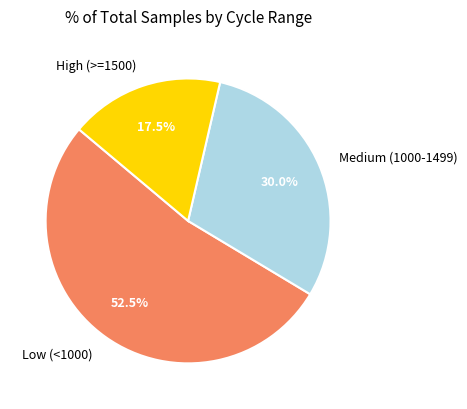

Does Low (<1000) represent more than half of the total?

Yes